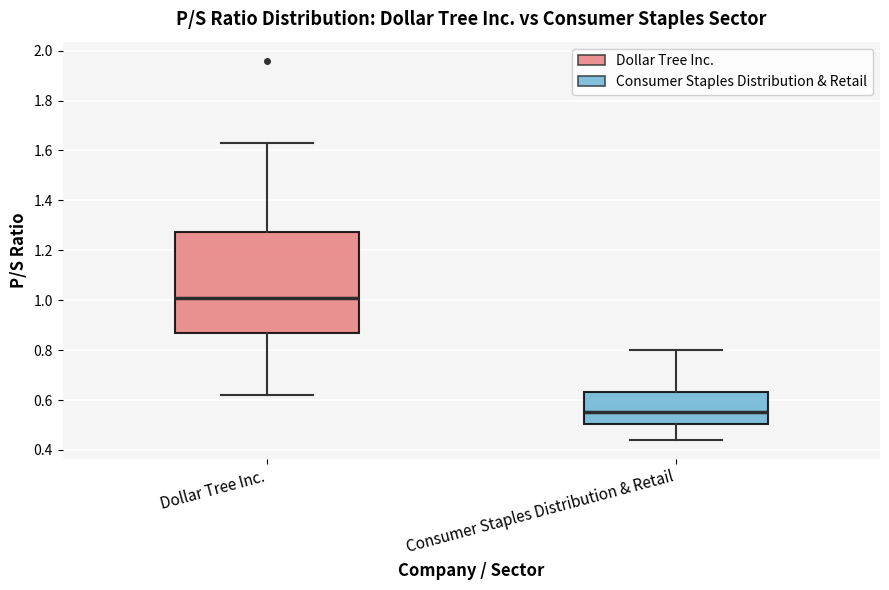

Reading left to right, transcribe this box plot: for each box, give where its median line is, the range the box spans, and where its two whiskers end, as read against the y-axis. The values are not printed on the chart, so give them approximately, as read against the axis.

Dollar Tree Inc.: median 1.02, box 0.88 to 1.28, whiskers 0.62 to 1.64
Consumer Staples Distribution & Retail: median 0.56, box 0.50 to 0.64, whiskers 0.44 to 0.80